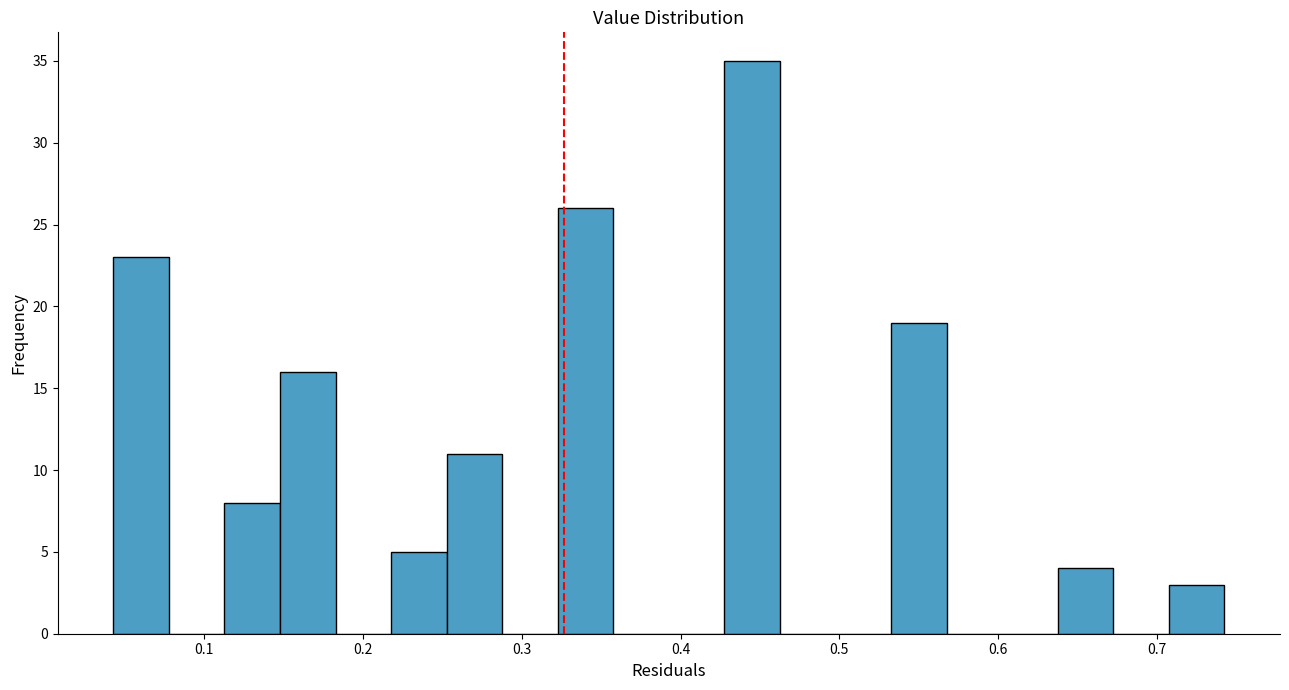

Read against the x-axis, roughly where is the centre of the tallest bar?

0.45